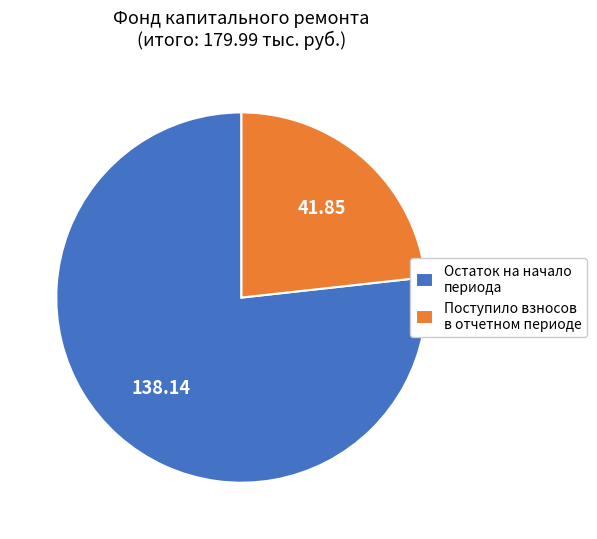

Which slice is the smallest?

Поступило взносов в отчетном периоде